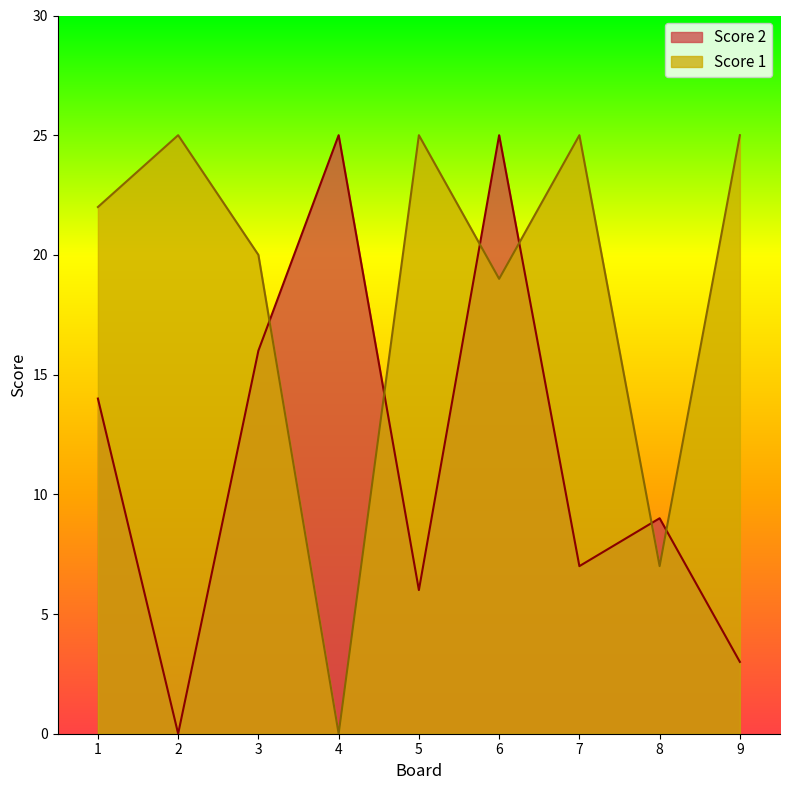

Is it true that Score 1 equals 7 at 8?

True